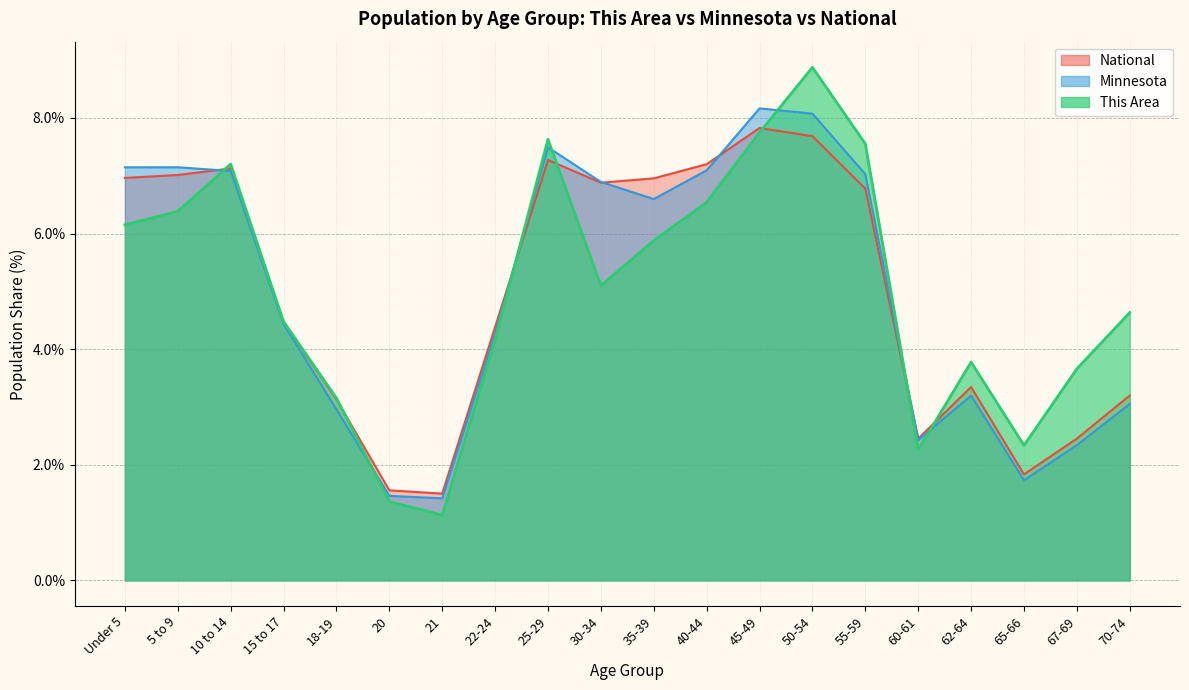

What position from the right is 20?

15